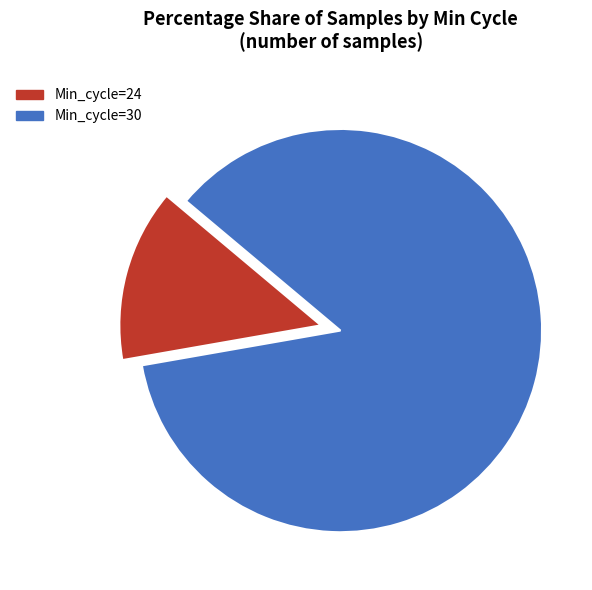

To the nearest percent, what is the difference between the largest and smallest slice percentages?

72%